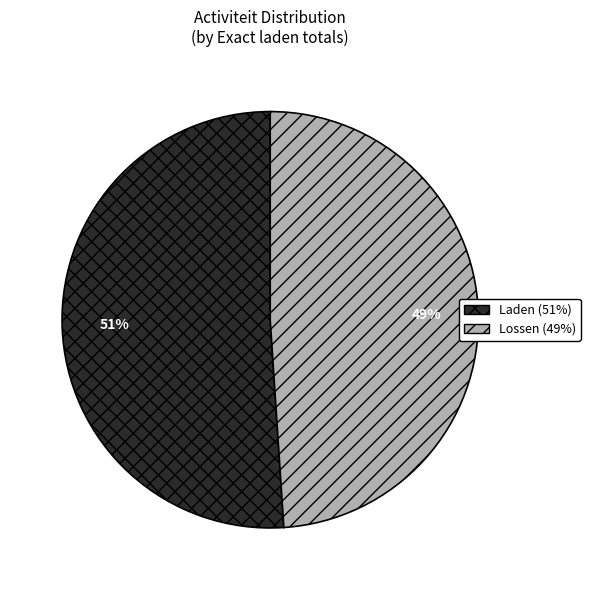

The Laden slice represents 39% of the pie. True or false?

False